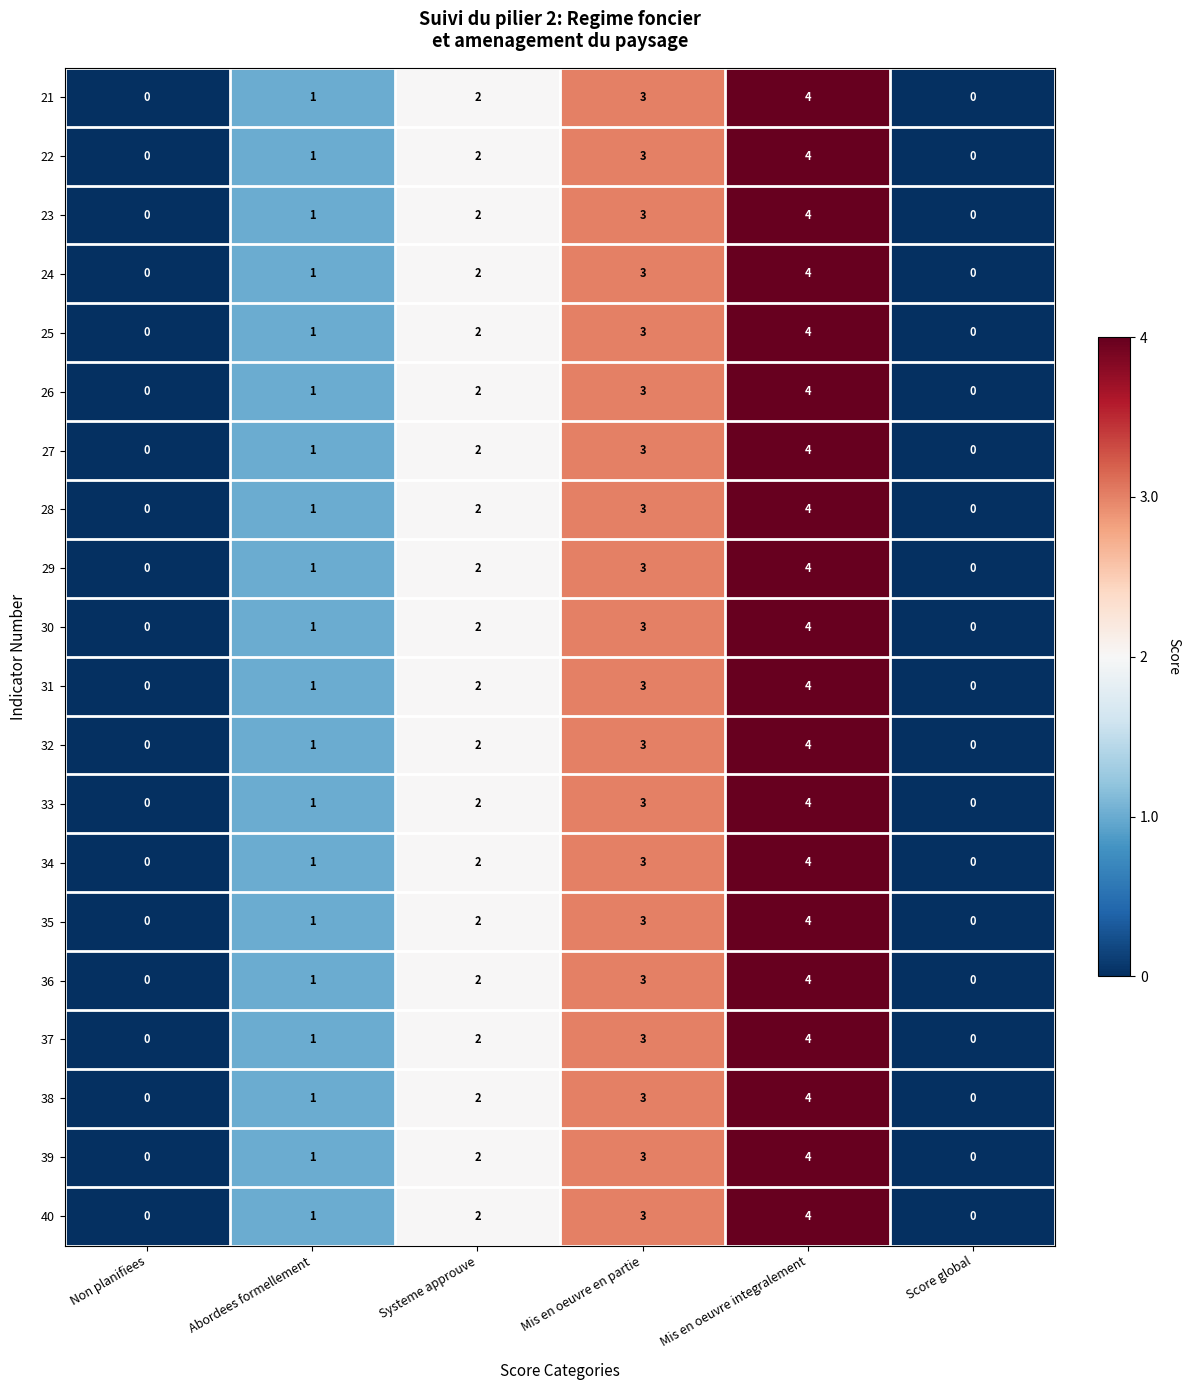

Which label corresponds to the largest value in the chart?

Mis en oeuvre integralement